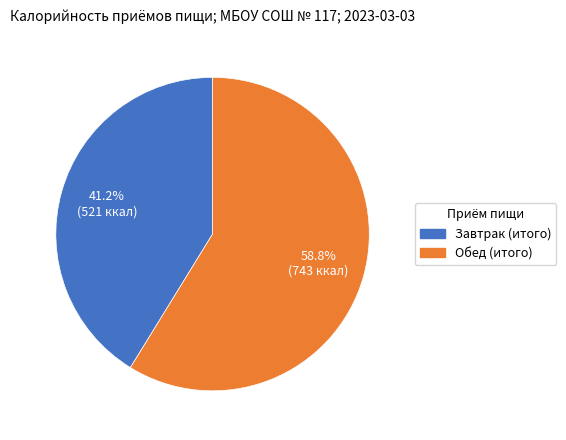

Is there a majority slice in this chart?

Yes